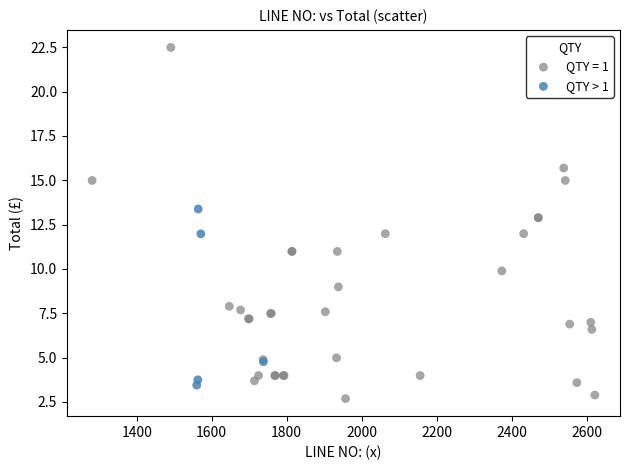

Which series contains the highest Y value?

QTY = 1